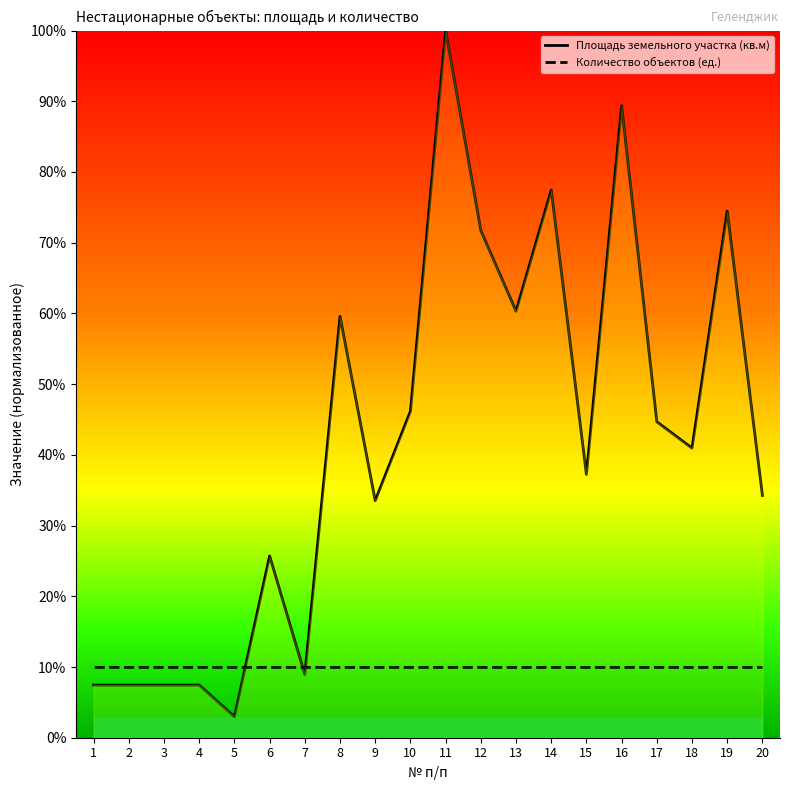

What is the value of the Количество объектов (ед.) point at the 1st from the left?

10.0